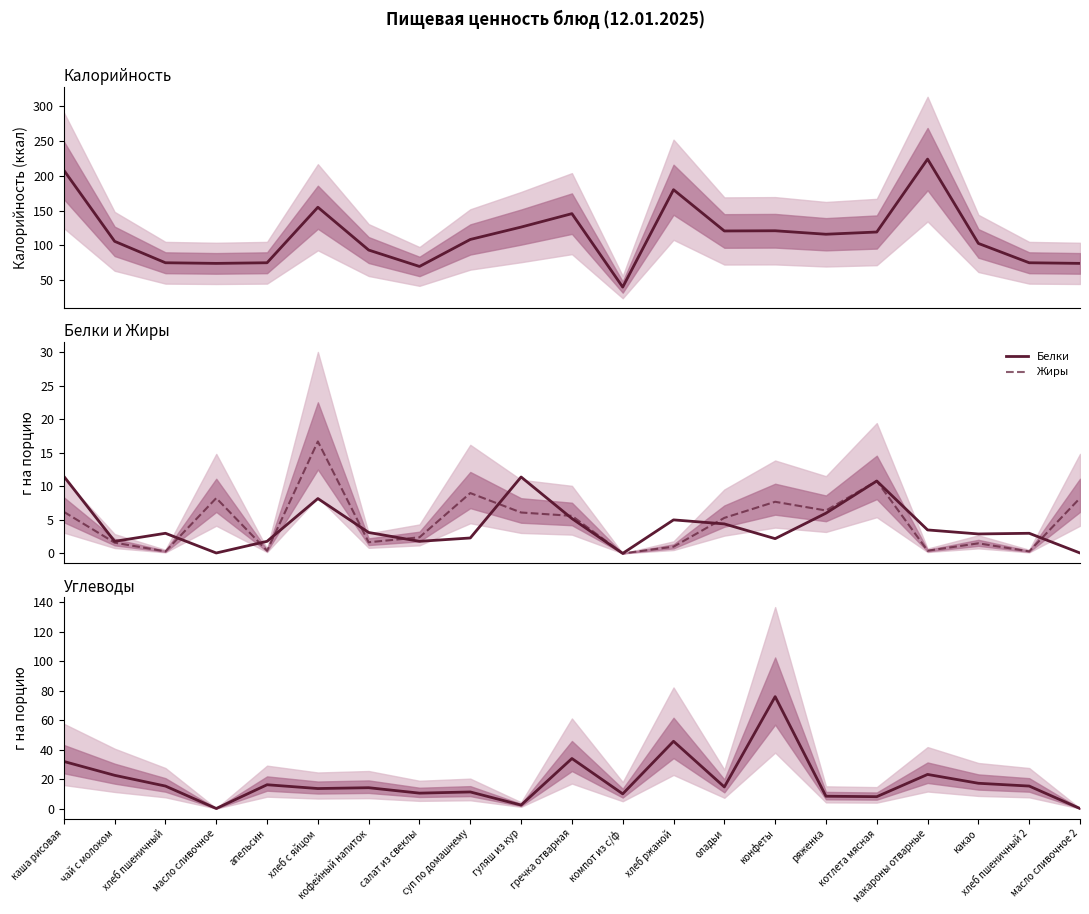

At which category is the sum across all series the highest?

каша рисовая